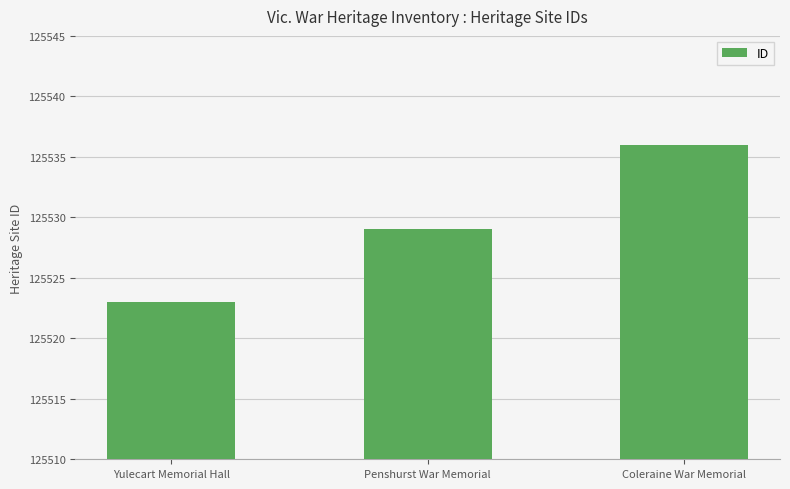

Read the value at Yulecart Memorial Hall, to the nearest 5.

125525